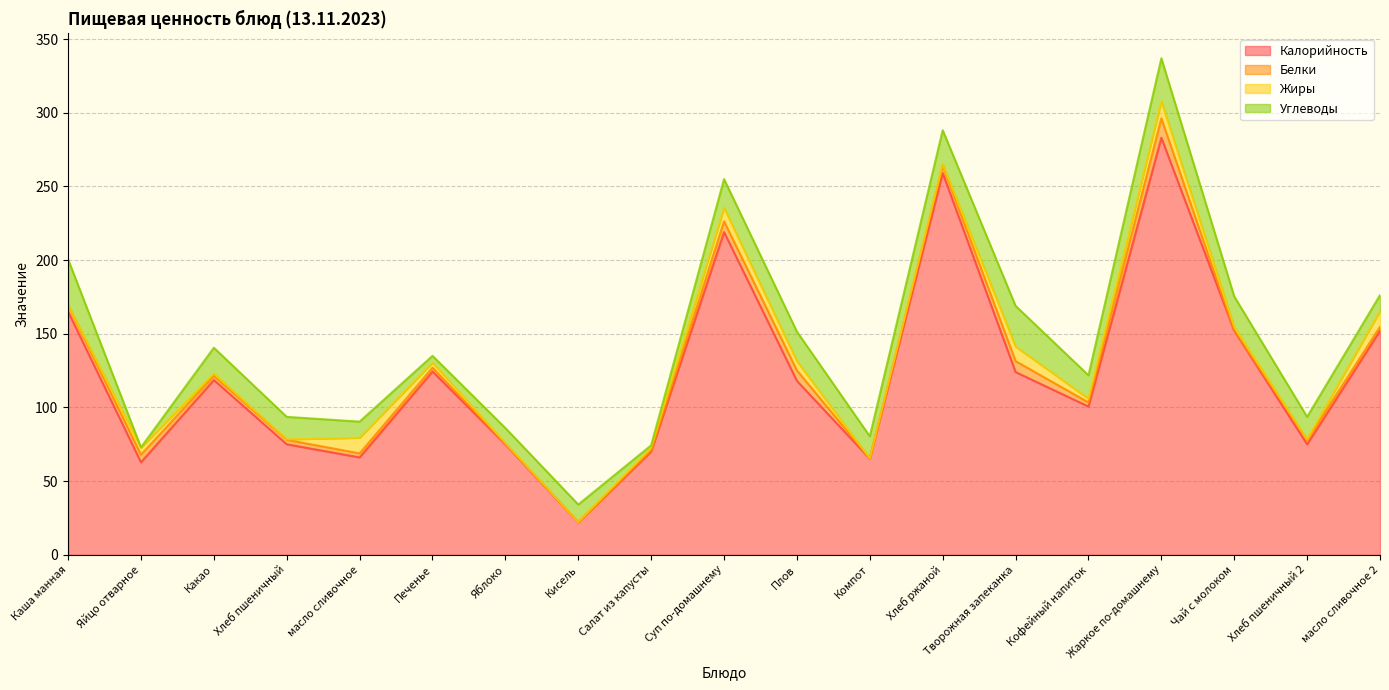

What is the value of the Углеводы point at the 6th from the left?

4.6